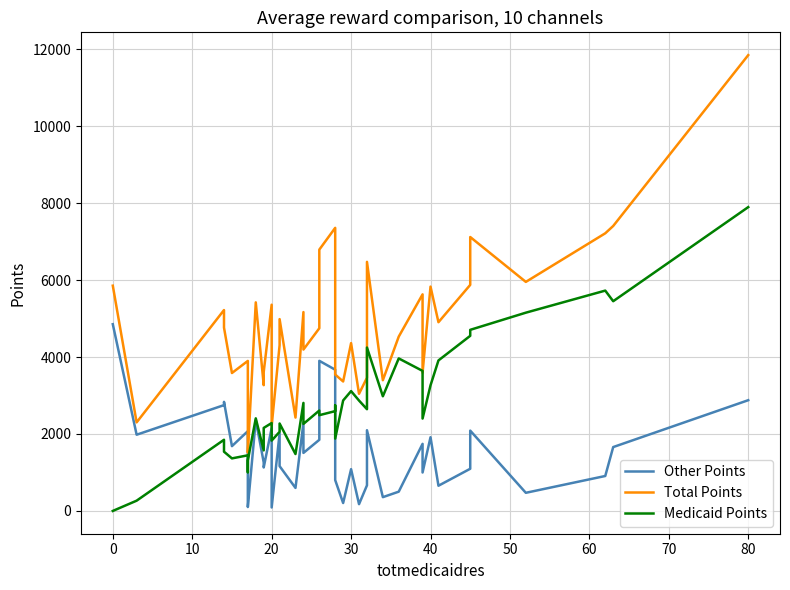

Which series has the largest range (max minus min)?

Total Points